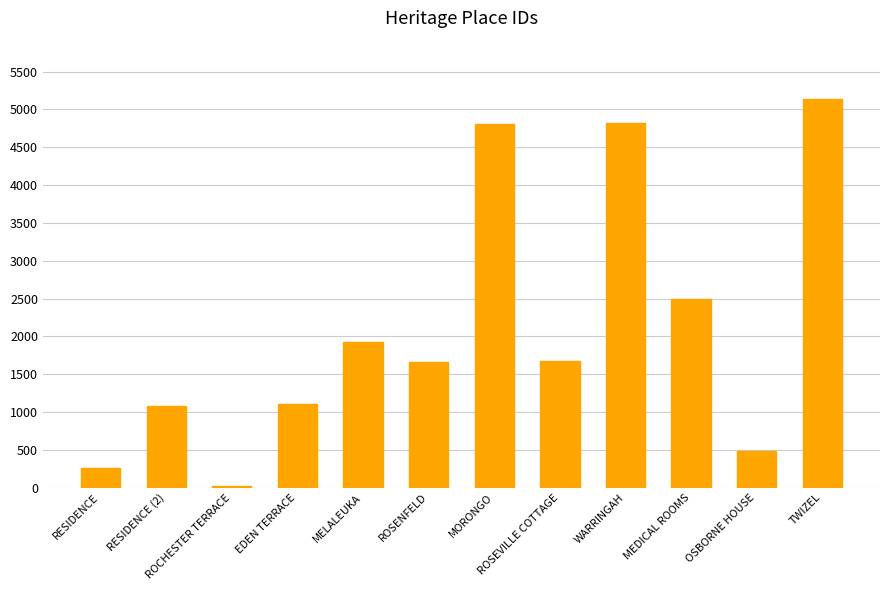

At which label does the data first exceed 1670?

MELALEUKA